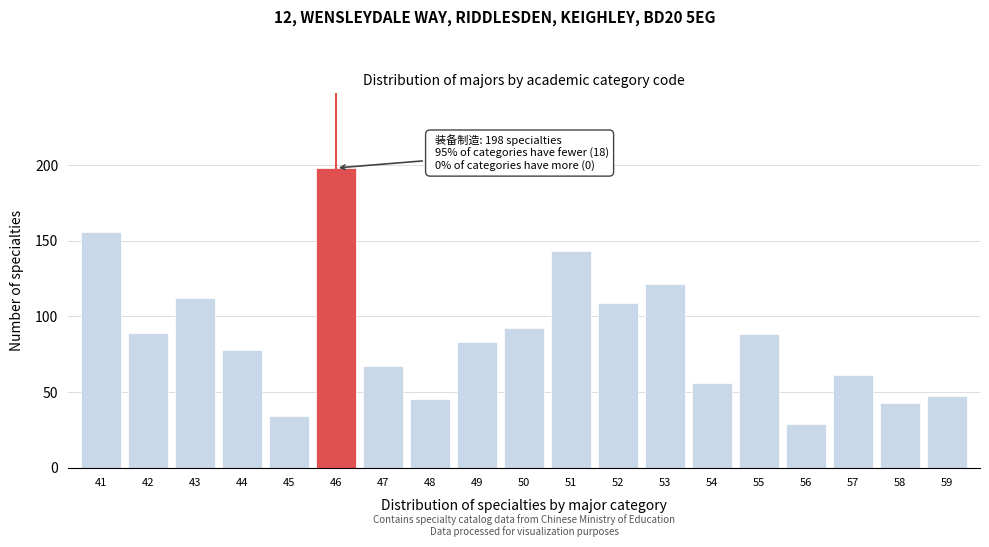

Reading left to right, transcribe all the data shown in this chart.

156	89	112	78	34	198	67	45	83	92	143	109	121	56	88	29	61	43	47